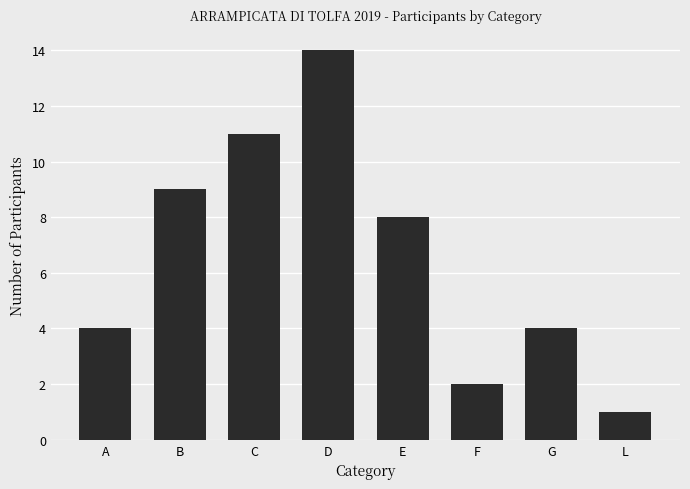

At which label does the data first exceed 8?

B